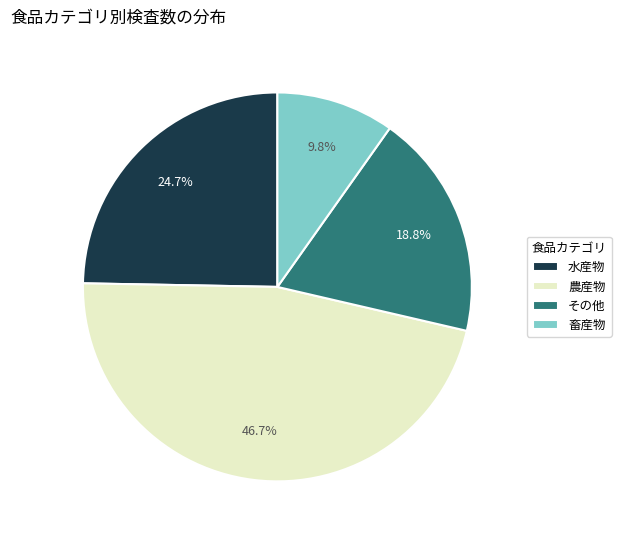

To the nearest percent, what percentage of the pie is 農産物?

47%